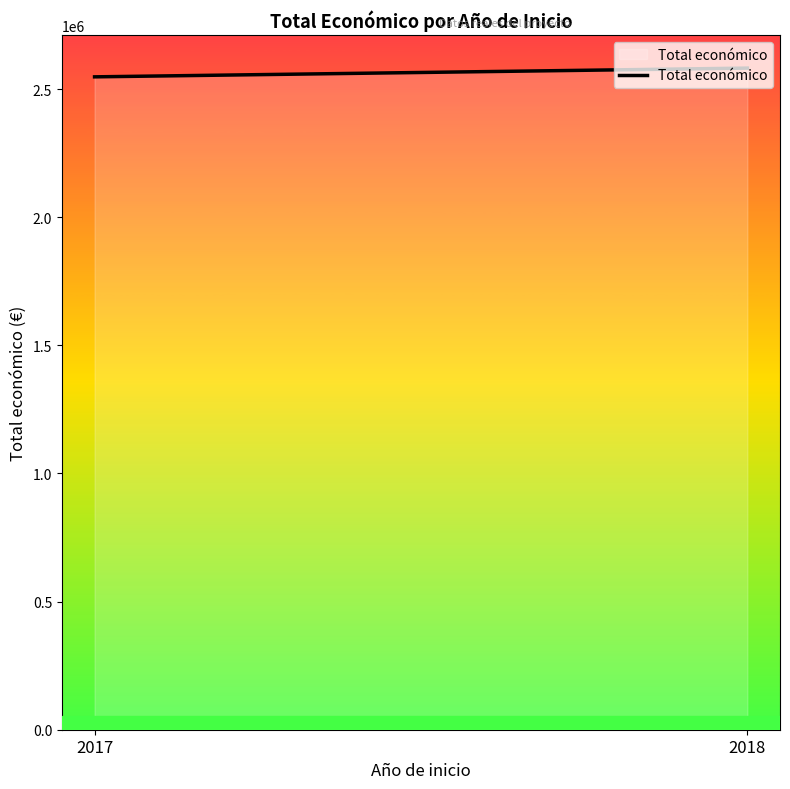

What value does the data have at 2017?

2547458